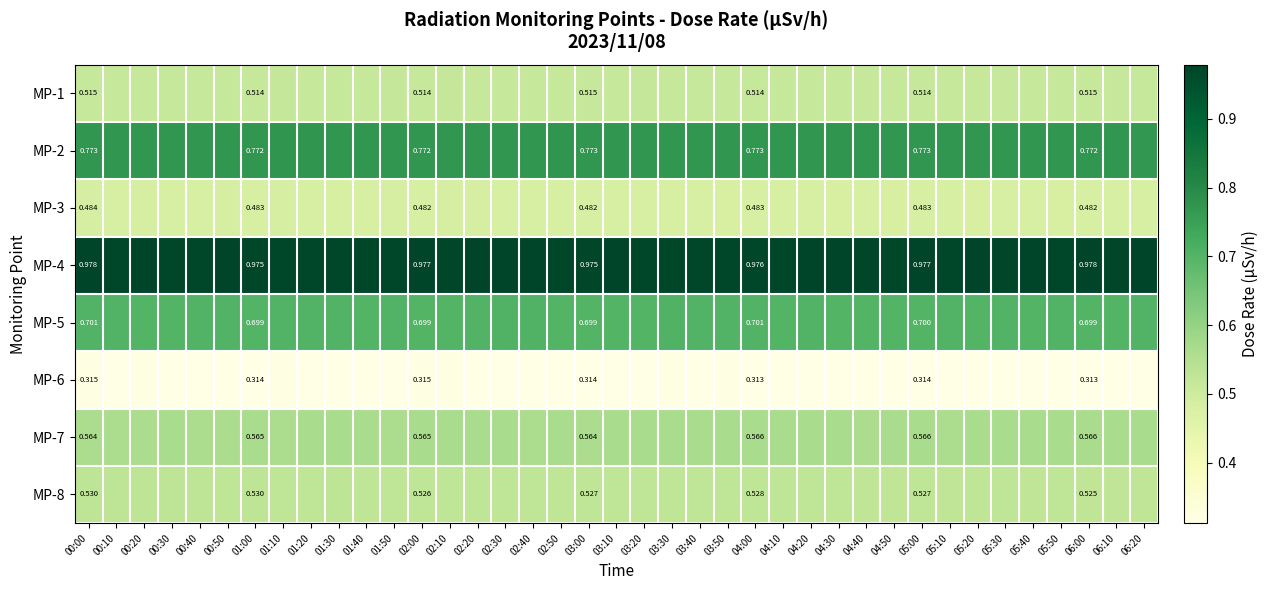

How many categories are shown in the chart?

39